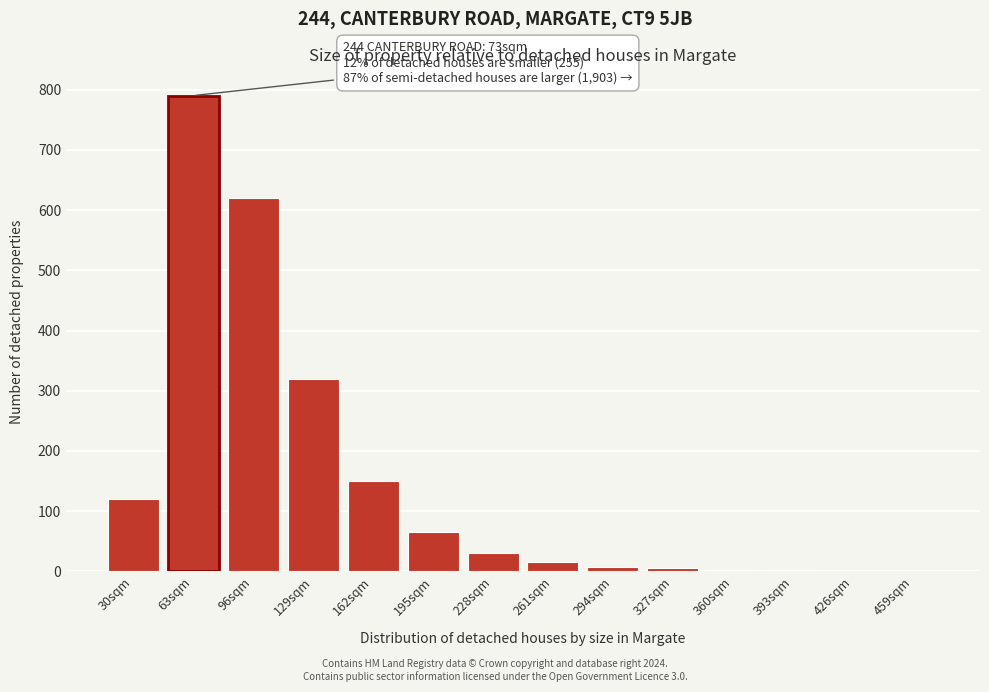

At which label is the value closest to 395?

129sqm